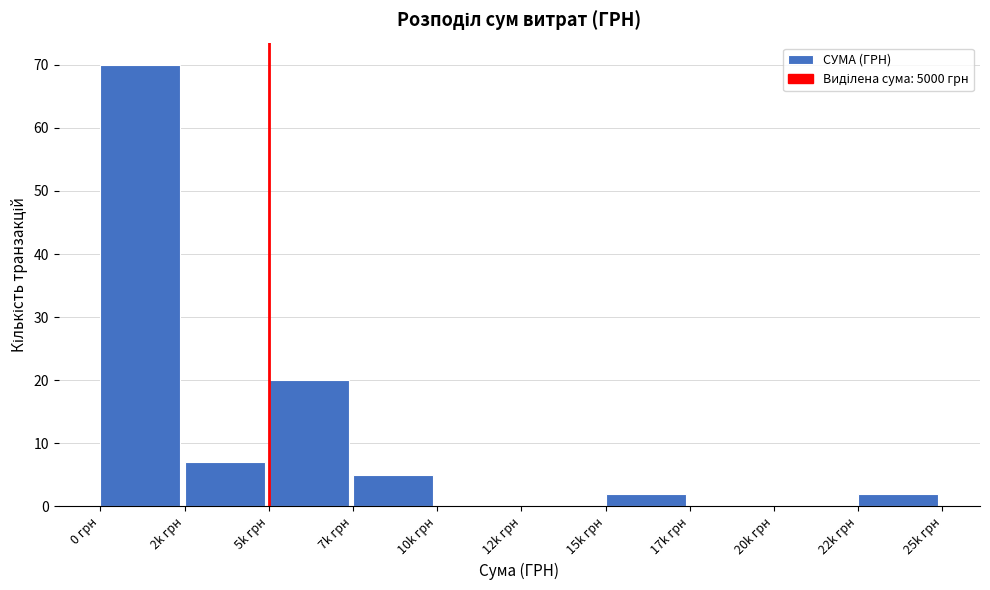

Reading left to right, list all the values displayed in this chart.

0 грн=70	2k грн=7	5k грн=20	7k грн=5	10k грн=0	12k грн=0	15k грн=2	17k грн=0	20k грн=0	22k грн=2